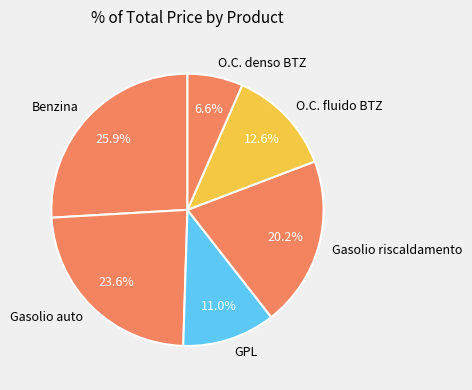

Rank the categories by value from highest to lowest.

Benzina, Gasolio auto, Gasolio riscaldamento, O.C. fluido BTZ, GPL, O.C. denso BTZ